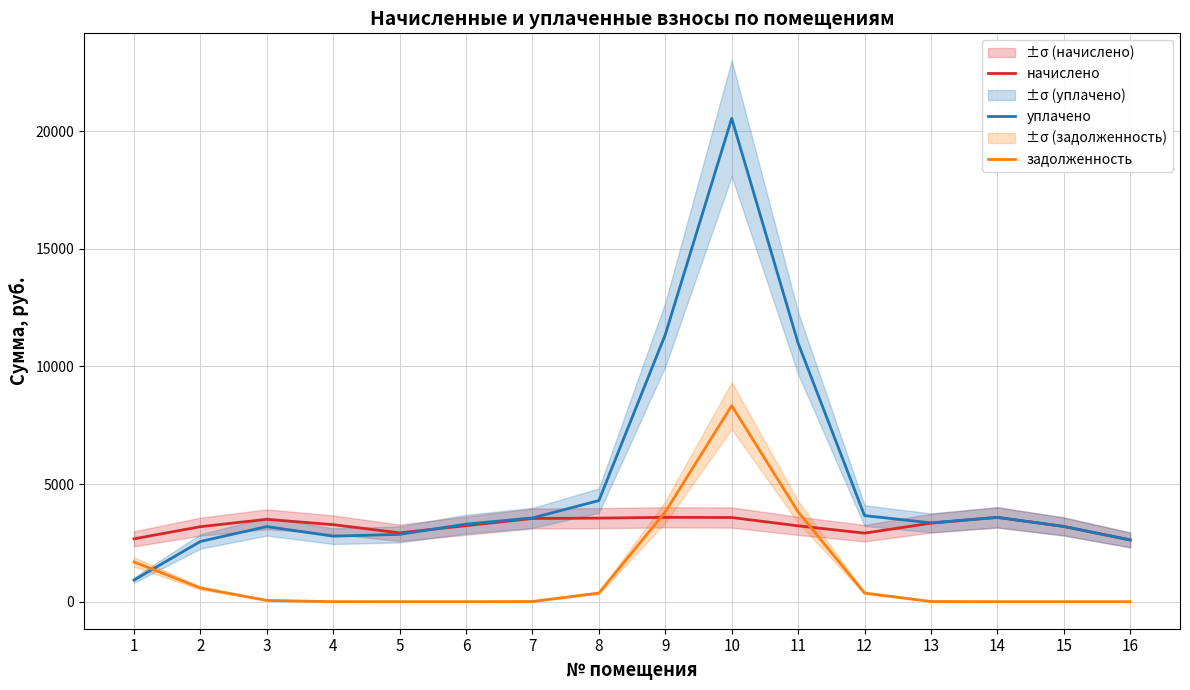

Which series ends up on top after the final intersection of начислено and задолженность?

начислено